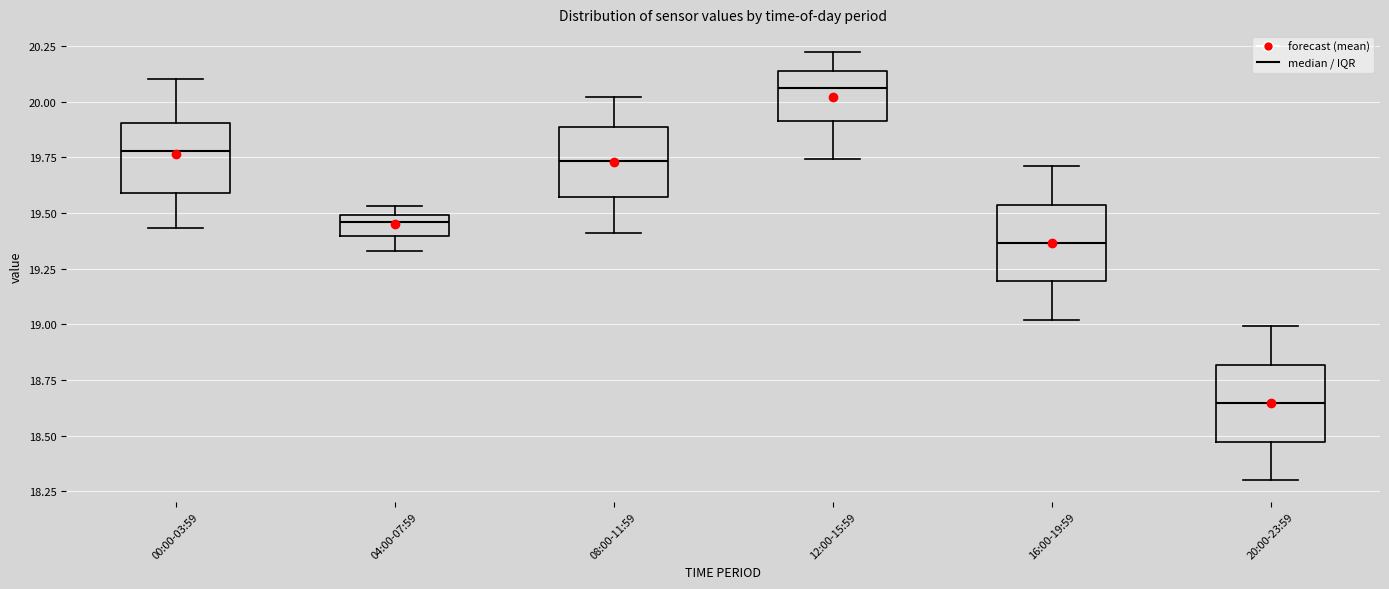

Reading left to right, read every box against the y-axis: the position of its median line, the range the box covers, and the ends of its whiskers. The values are not printed on the chart, so give them approximately, as read against the axis.

00:00-03:59: median 19.80, box 19.60 to 19.90, whiskers 19.45 to 20.10
04:00-07:59: median 19.45, box 19.40 to 19.50, whiskers 19.35 to 19.55
08:00-11:59: median 19.75, box 19.55 to 19.90, whiskers 19.40 to 20.00
12:00-15:59: median 20.05, box 19.90 to 20.15, whiskers 19.75 to 20.20
16:00-19:59: median 19.35, box 19.20 to 19.55, whiskers 19.00 to 19.70
20:00-23:59: median 18.65, box 18.45 to 18.80, whiskers 18.30 to 19.00